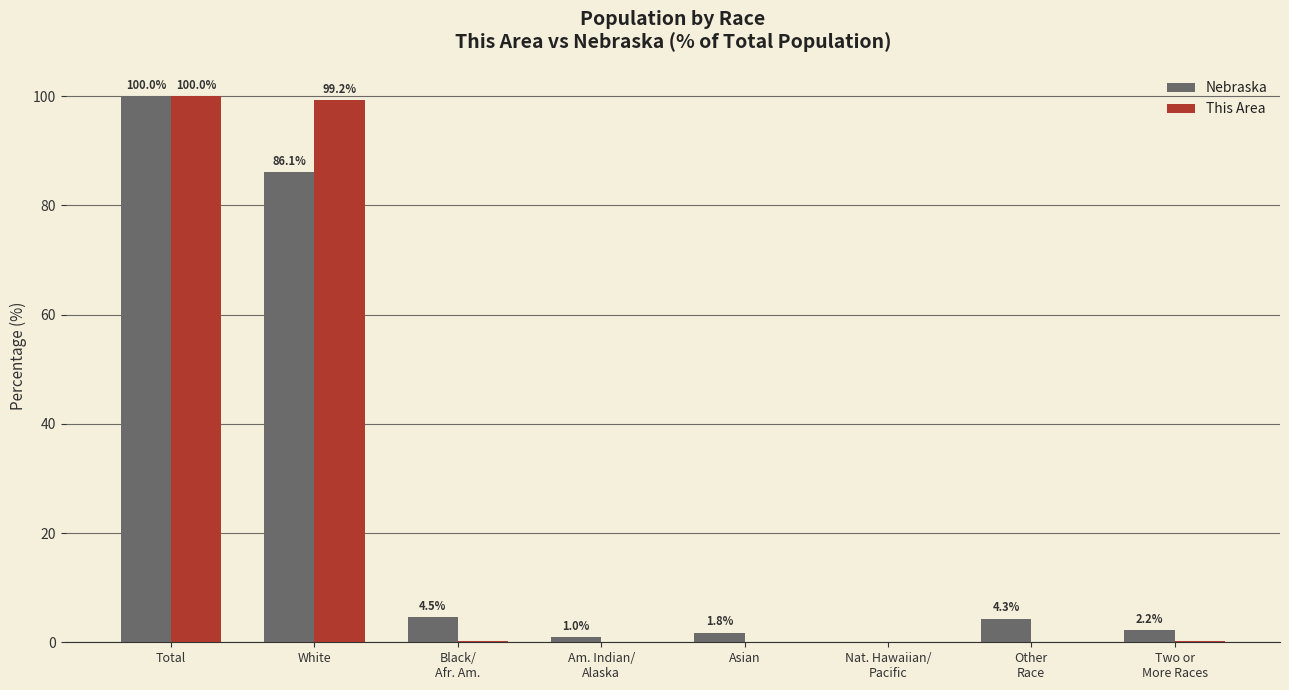

What are all the series names shown in the legend?

Nebraska, This Area